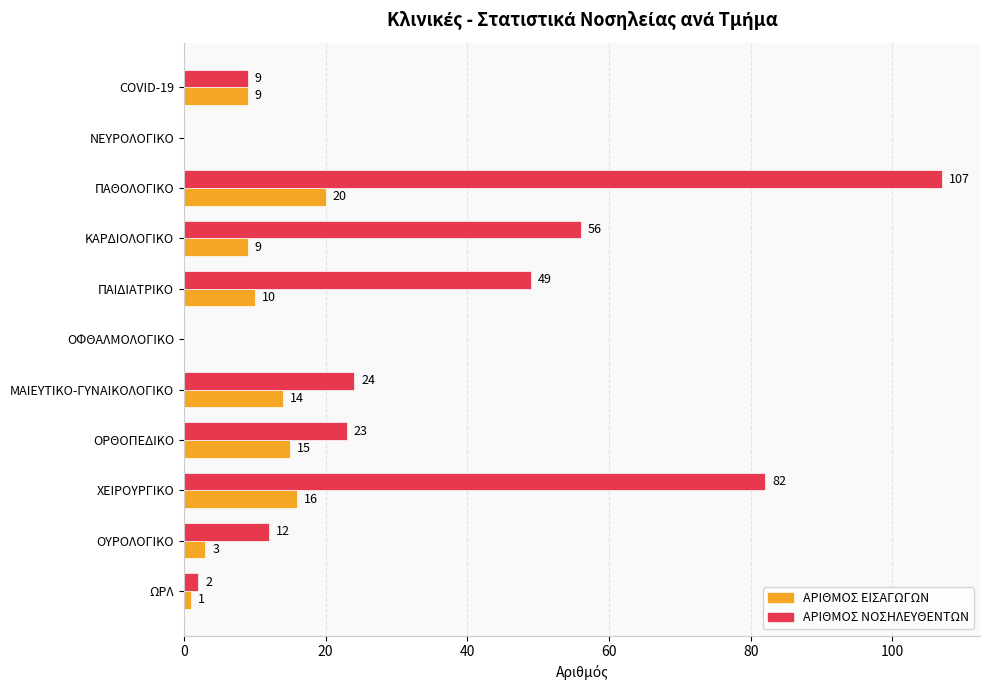

How many positive values does the ΑΡΙΘΜΟΣ ΕΙΣΑΓΩΓΩΝ series have?

9